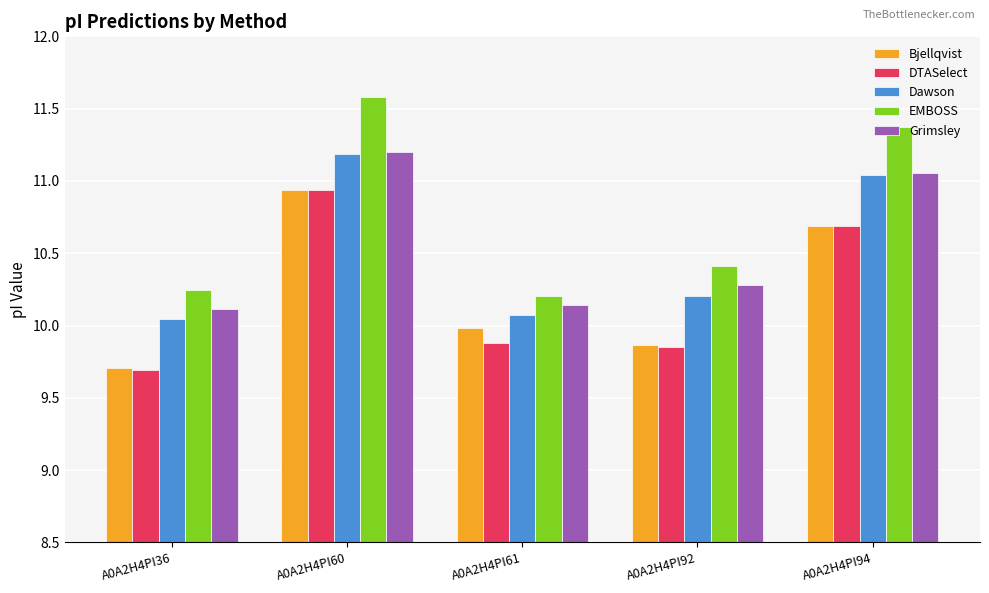

Are the bars grouped side by side (vs. stacked)?

Yes